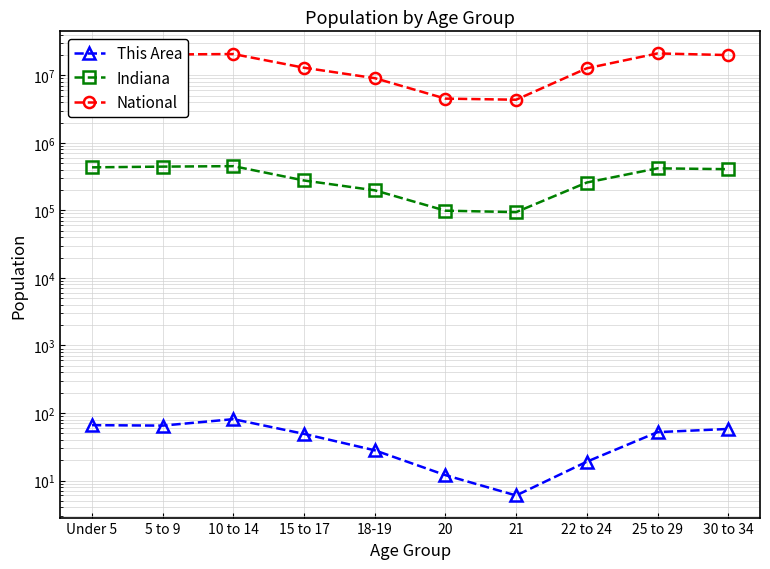

Rank the series at 22 to 24 from highest to lowest value.

National, Indiana, This Area